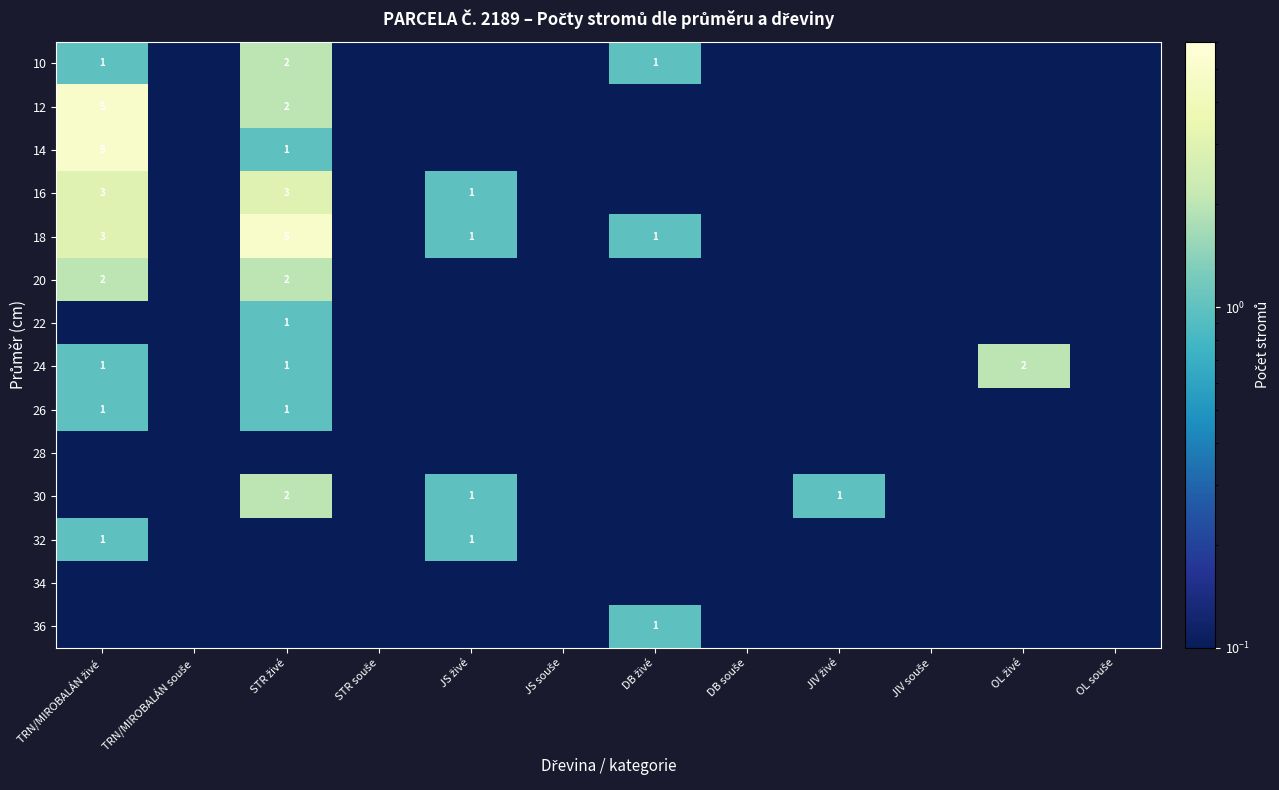

How many categories are shown in the chart?

12